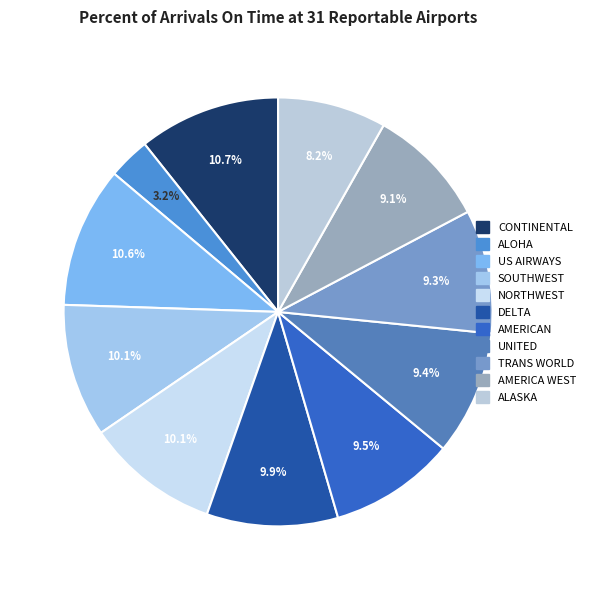

To the nearest percent, what percentage of the pie is TRANS WORLD?

9%